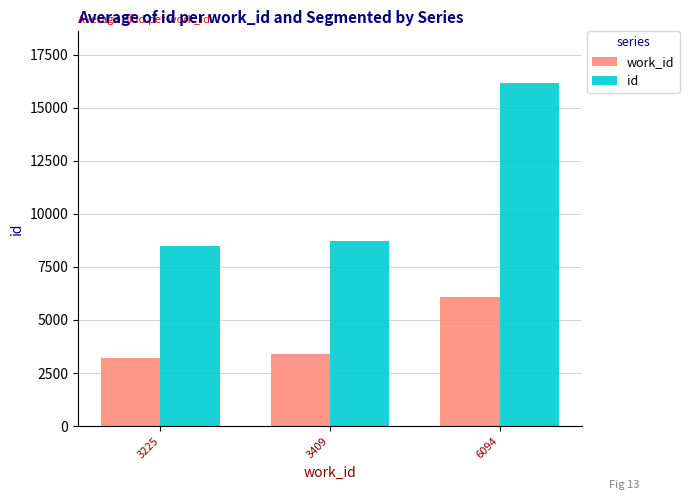

What is the maximum value for id?

16173